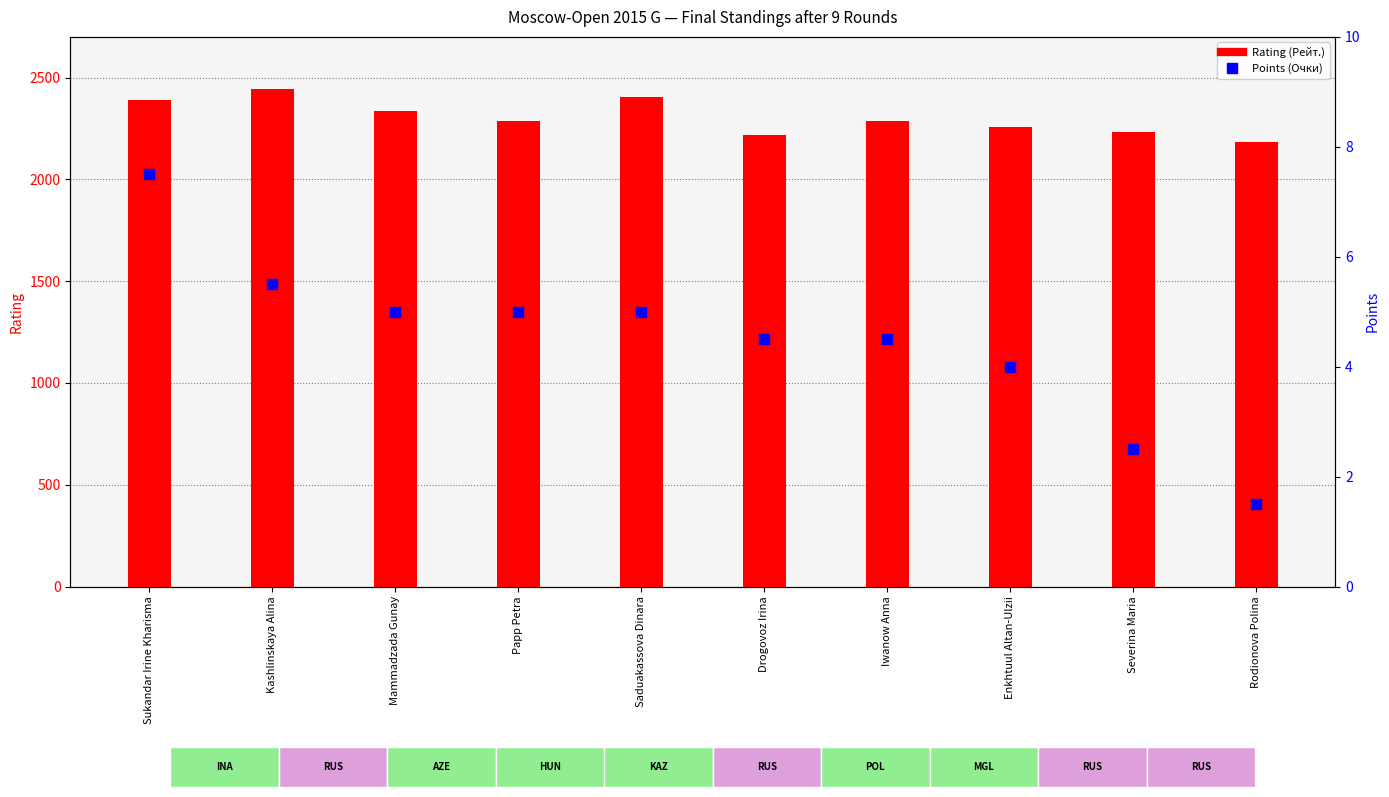

What value does the Rating (Рейт.) series have at Kashlinskaya Alina?

2444.0